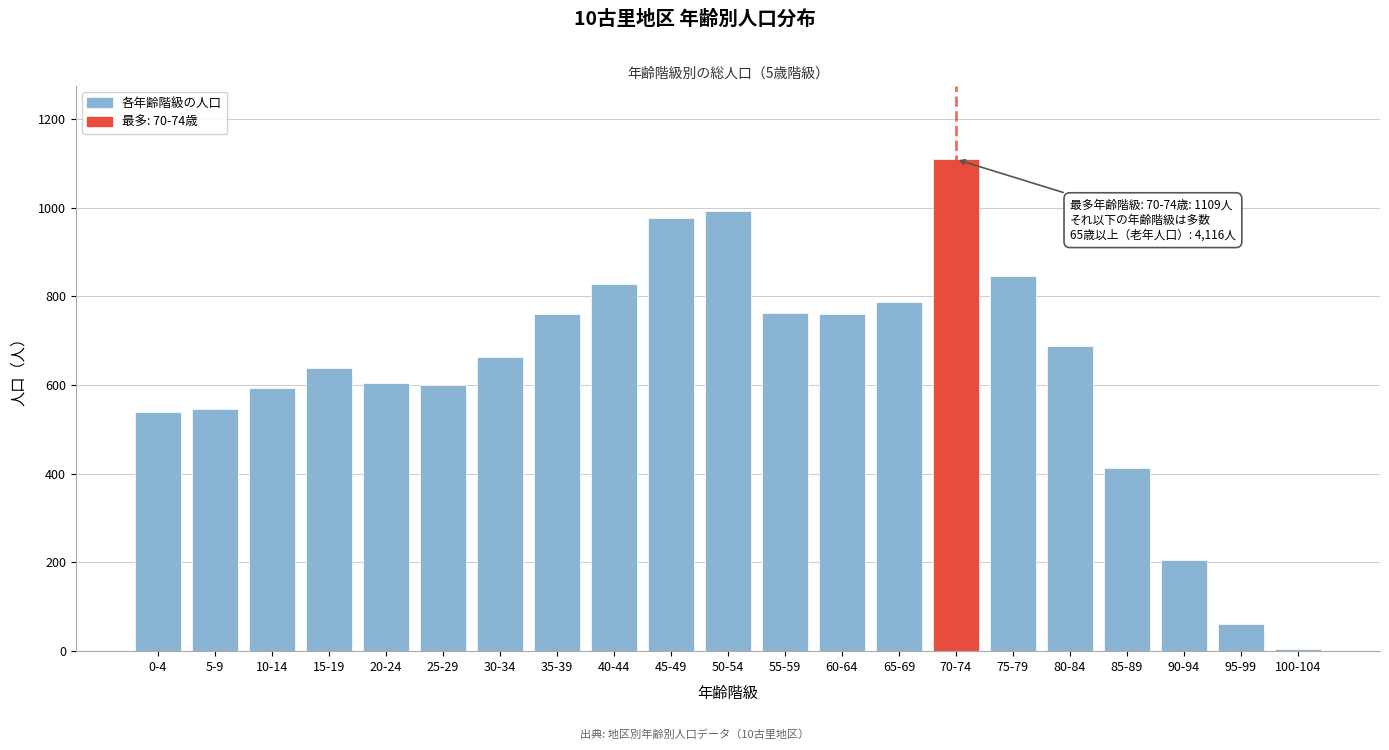

The chart shows a value of 438 at 70-74. True or false?

False